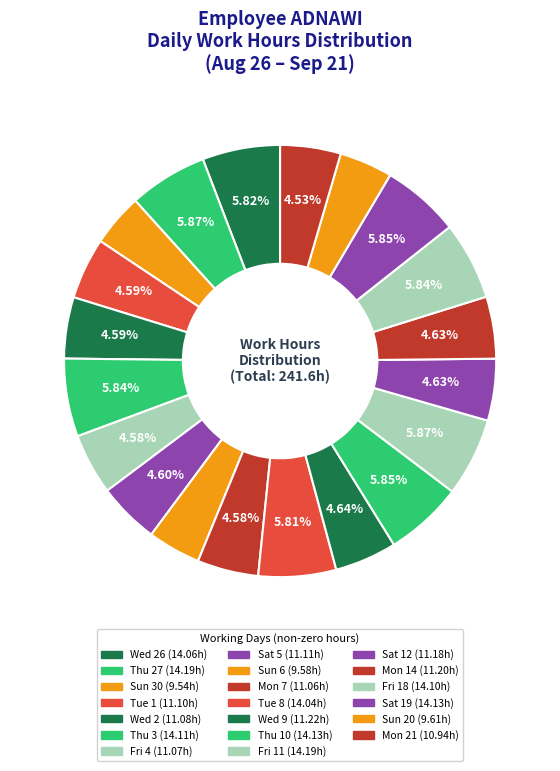

Count the number of slices in the pie.

20